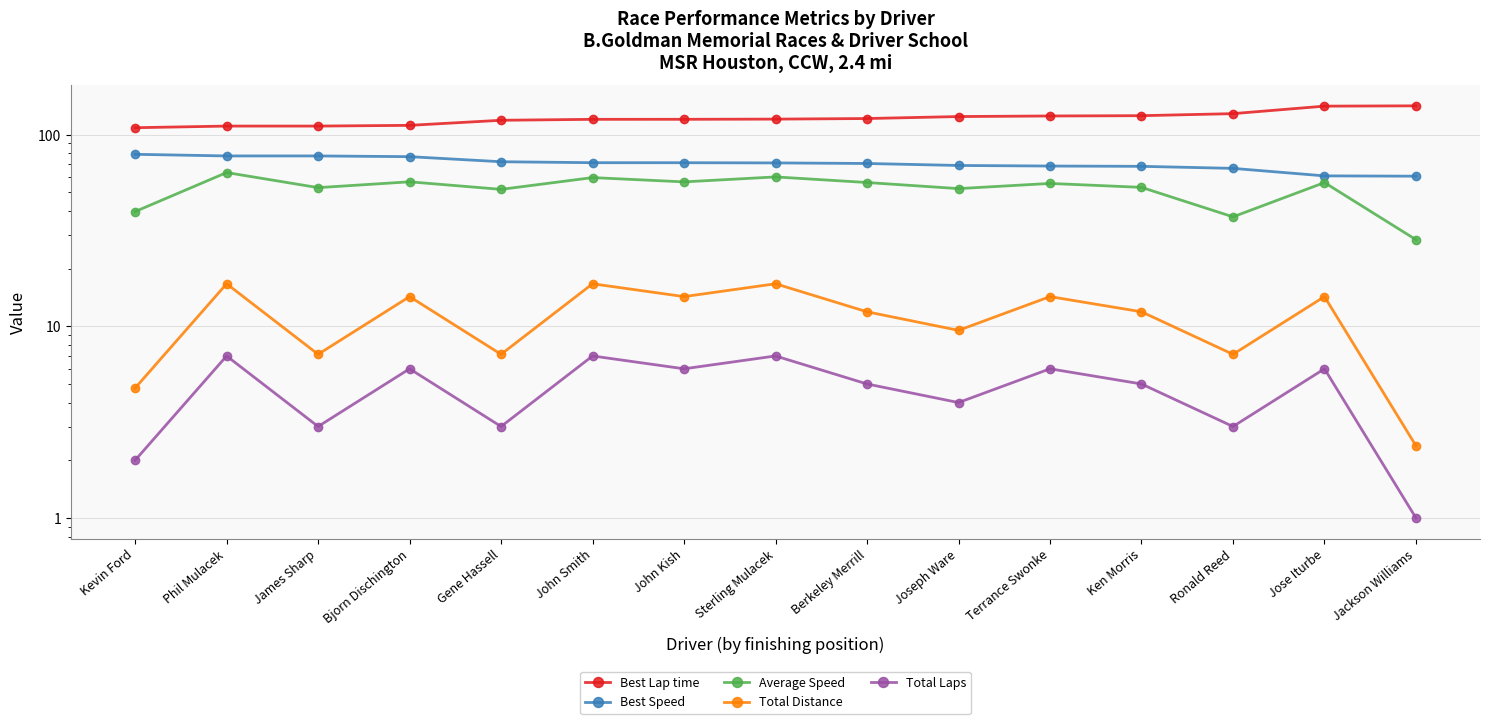

Rank the series by their maximum value, from highest to lowest.

Best Lap time, Best Speed, Average Speed, Total Distance, Total Laps